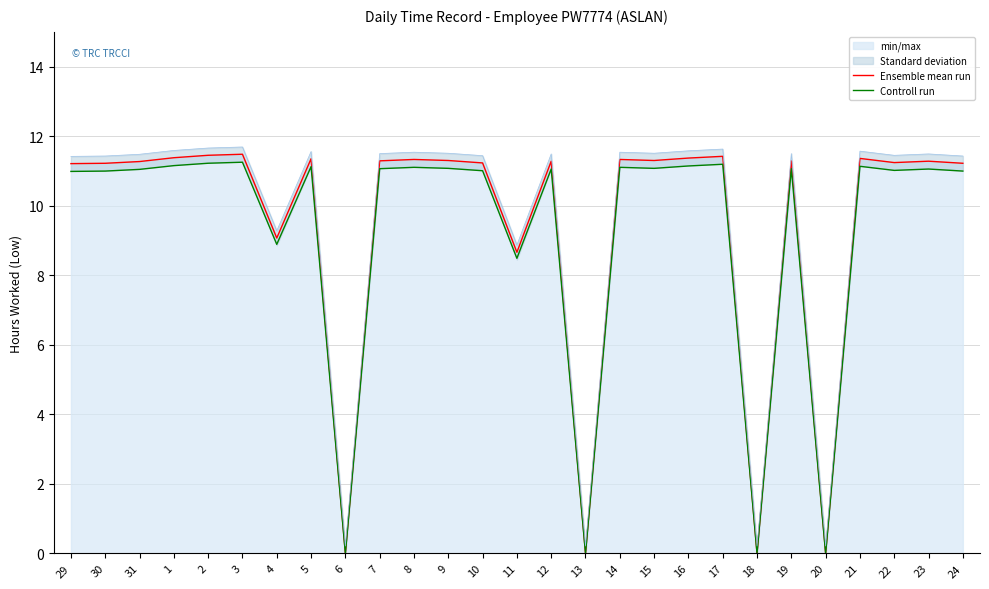

Reading left to right, list all the values displayed in this chart.

Ensemble mean run: 11.2	11.2	11.3	11.4	11.4	11.5	9.1	11.3	0.0	11.3	11.3	11.3	11.2	8.7	11.3	0.0	11.3	11.3	11.4	11.4	0.0	11.3	0.0	11.4	11.2	11.3	11.2
Controll run: 11.0	11.0	11.0	11.2	11.2	11.3	8.9	11.1	0.0	11.1	11.1	11.1	11.0	8.5	11.1	0.0	11.1	11.1	11.1	11.2	0.0	11.1	0.0	11.1	11.0	11.1	11.0